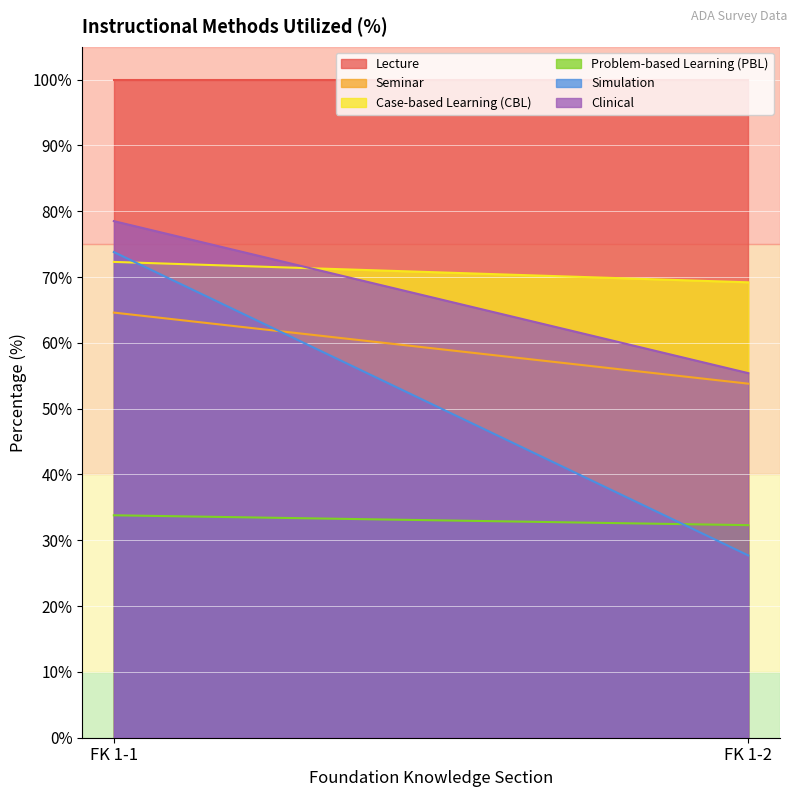

How many data points in Clinical are above 78?

1